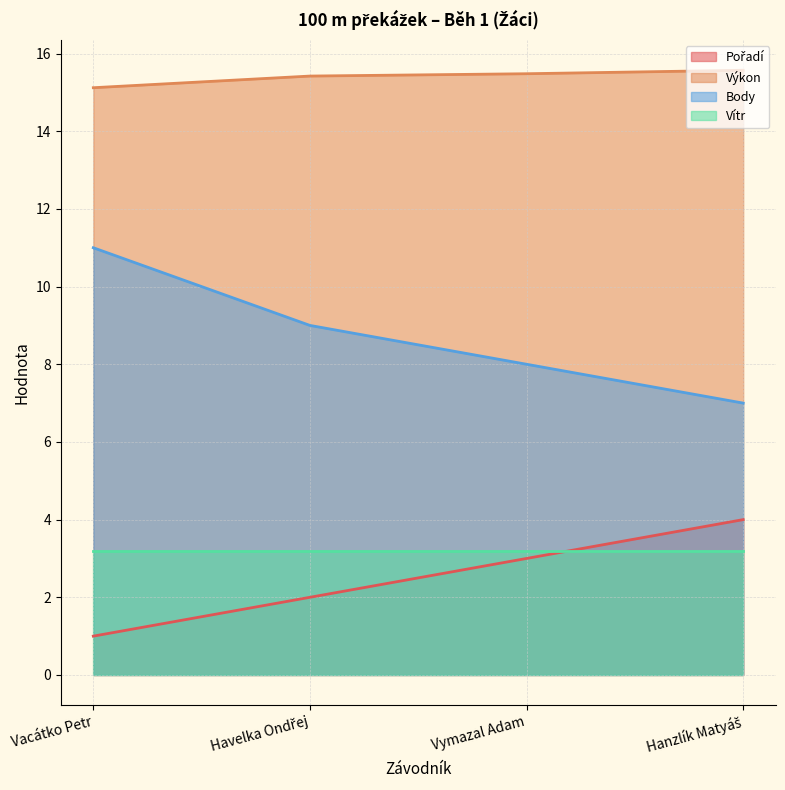

At how many categories does at least one series exceed 9?

4